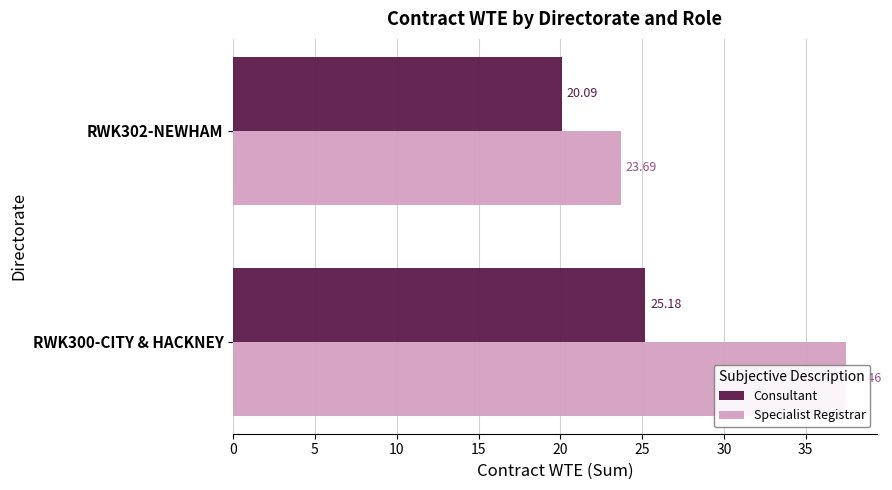

What is the approximate value of Consultant at RWK300-CITY & HACKNEY?

25.2